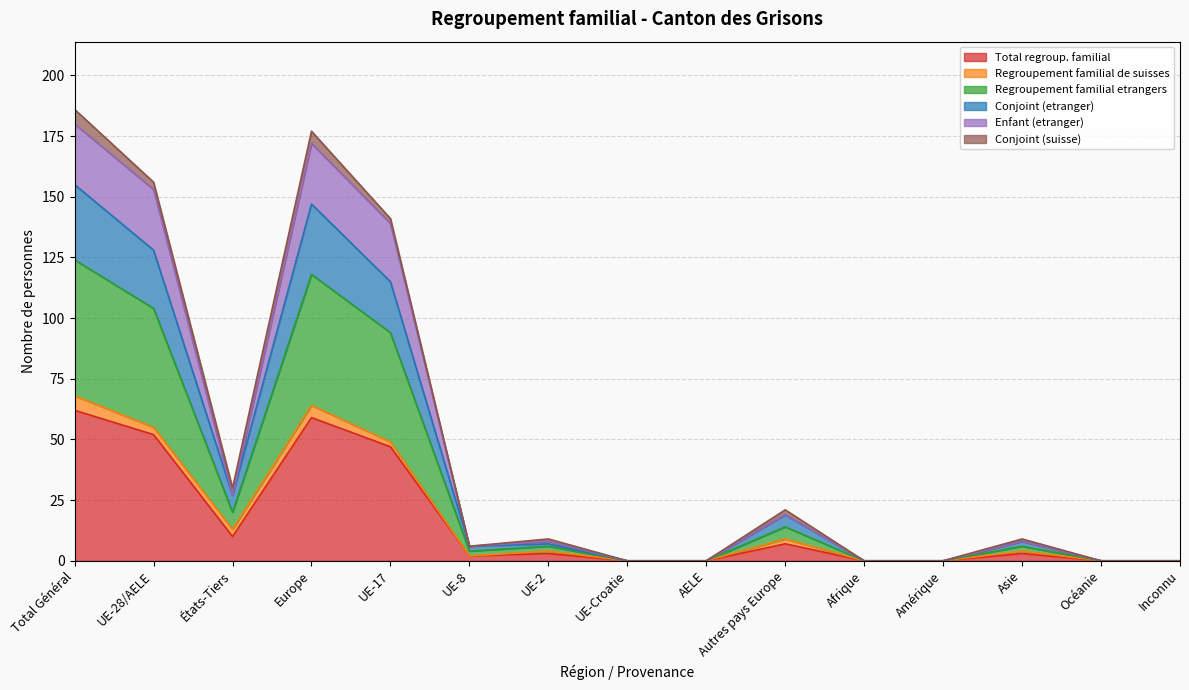

Does the chart have visible grid lines?

Yes